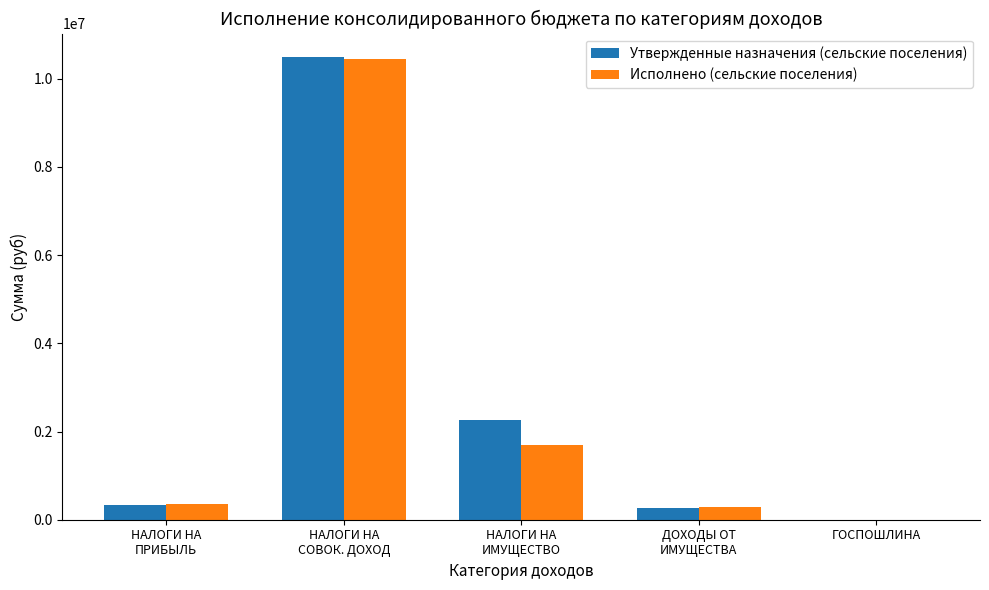

How many data points does each series have?

5